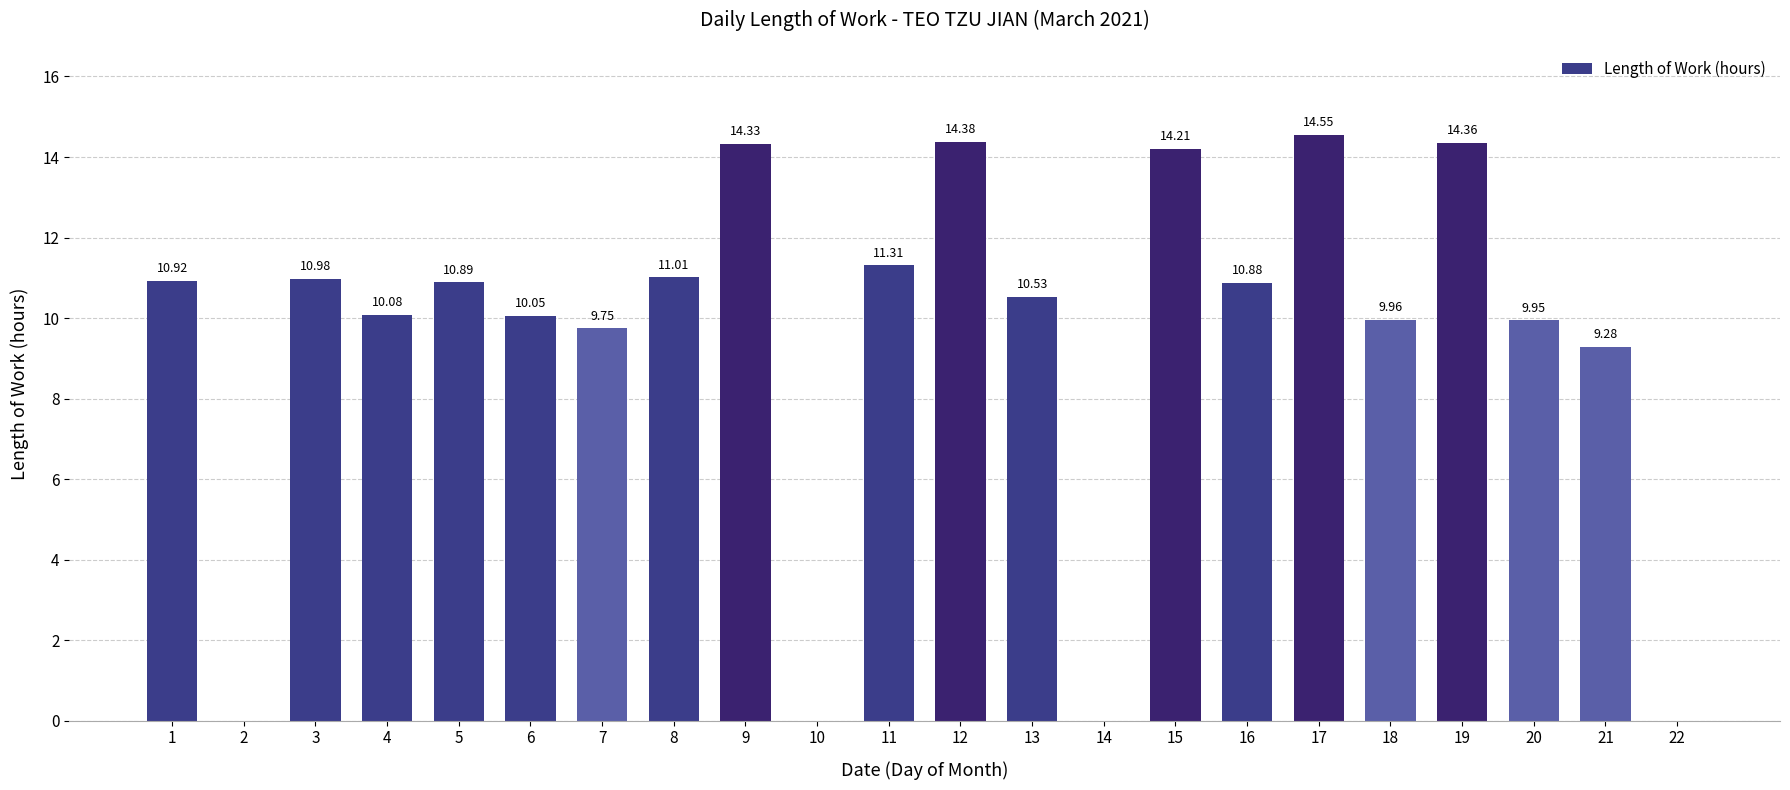

What is the sum of the values at 18 and 13?

20.5